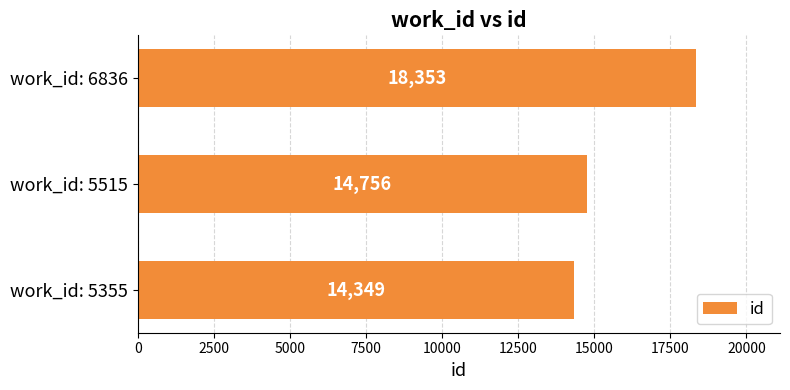

What is the smallest value displayed?

14349